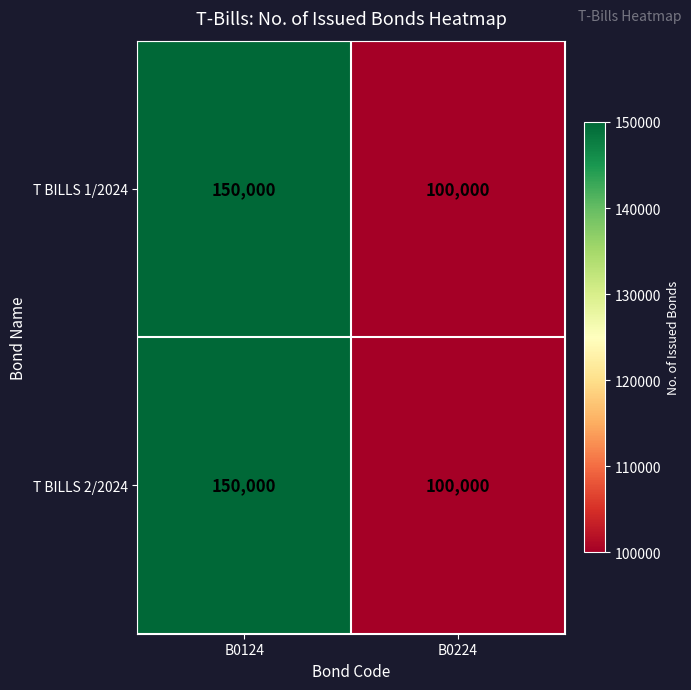

Read the T BILLS 1/2024 value at B0224, to the nearest 100.

100000